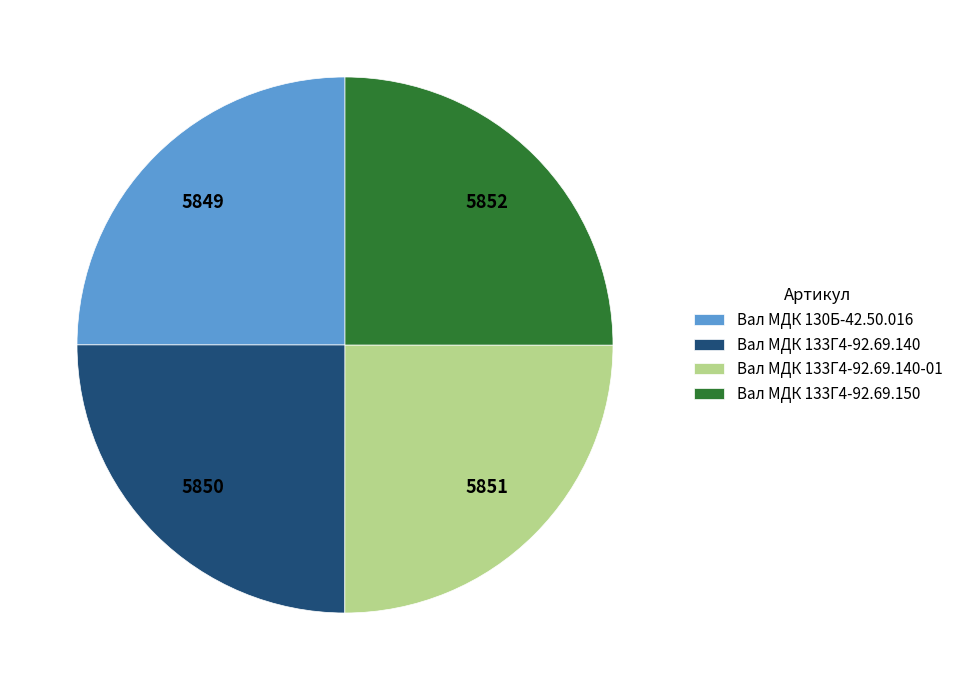

Approximately how many times larger is the value at Вал МДК 133Г4-92.69.150 compared to Вал МДК 130Б-42.50.016?

1.0